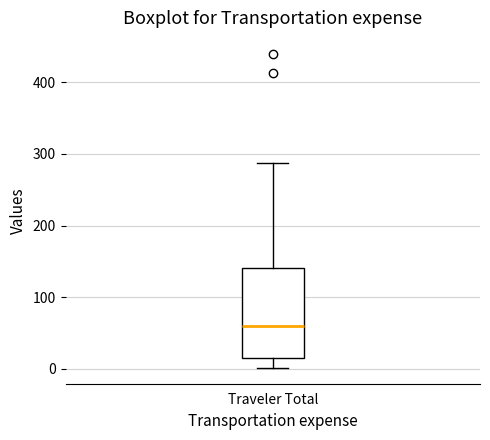

Transcribe this box plot: give where the median line is, the range the box spans, and where the two whiskers end, as read against the y-axis. The values are not printed on the chart, so give them approximately, as read against the axis.

median 60, box 10 to 140, whiskers 0 to 290